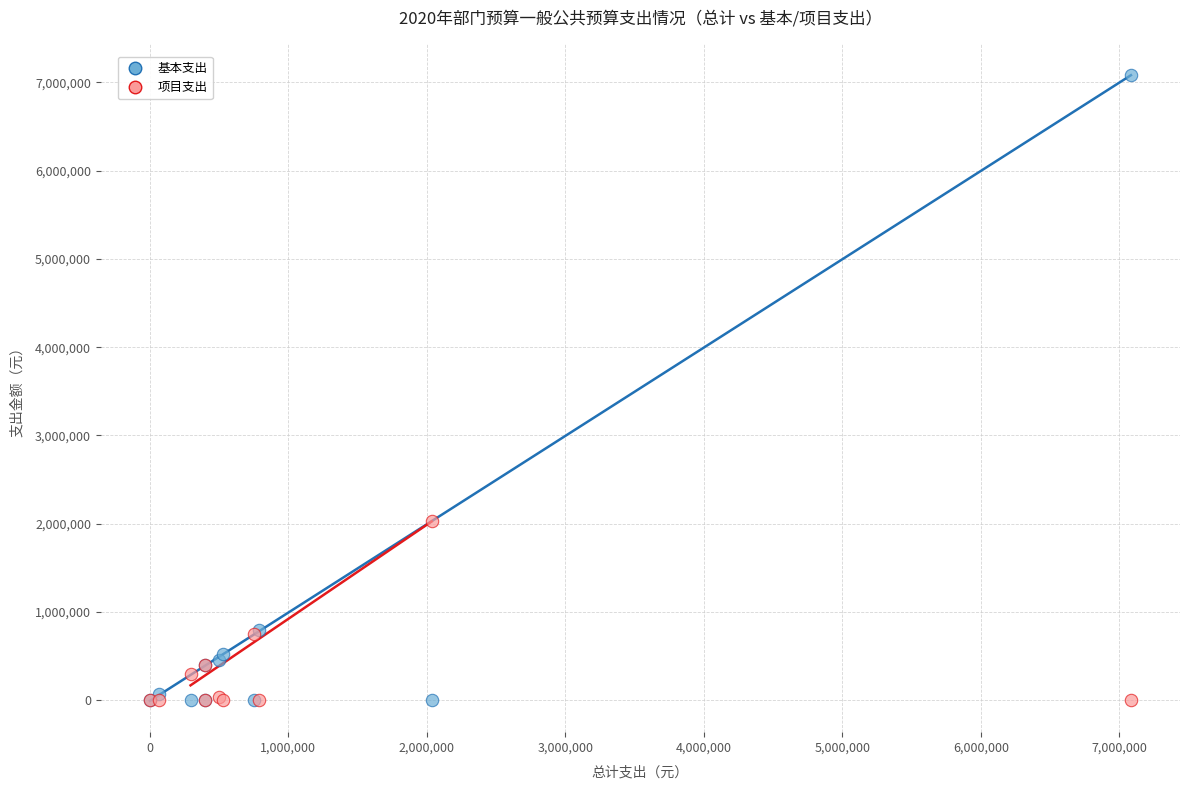

Across all series, what Y value is closest to 3541338?

2035000.0